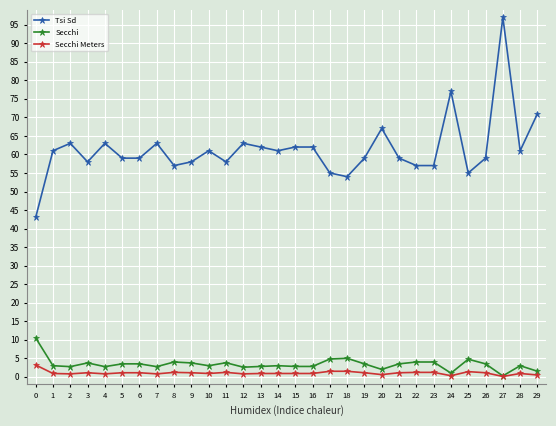

Is it true that Secchi equals 3.5 at 21?

True